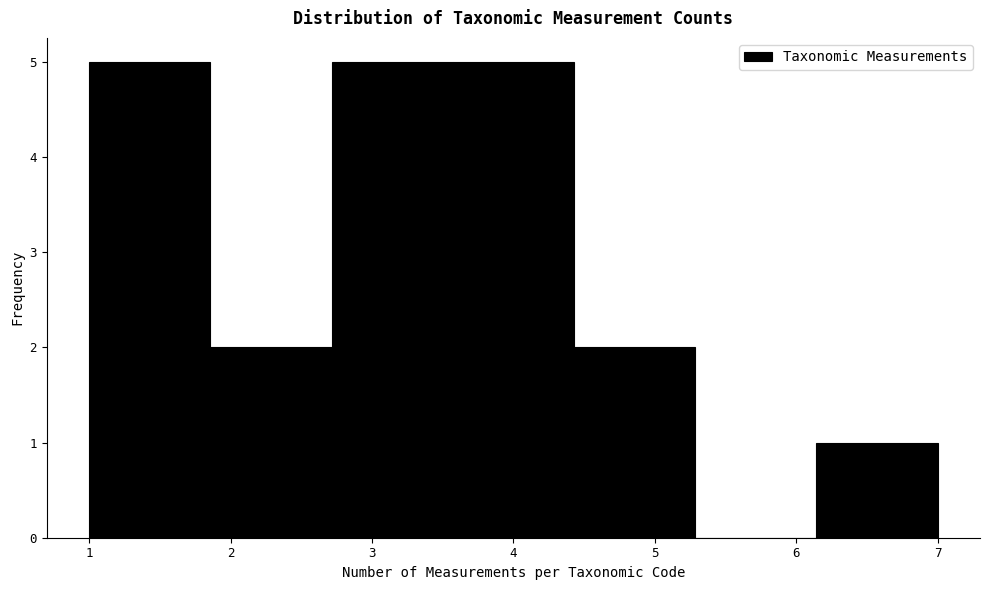

Reading left to right, list every bar in this chart as the range it spans on the x-axis followed by its height. Neither the bar edges nor the heights are printed on the chart, so give them approximately, as read against the axes.

1.0 to 1.9: 5
1.9 to 2.7: 2
2.7 to 3.6: 5
3.6 to 4.4: 5
4.4 to 5.3: 2
5.3 to 6.1: 0
6.1 to 7.0: 1